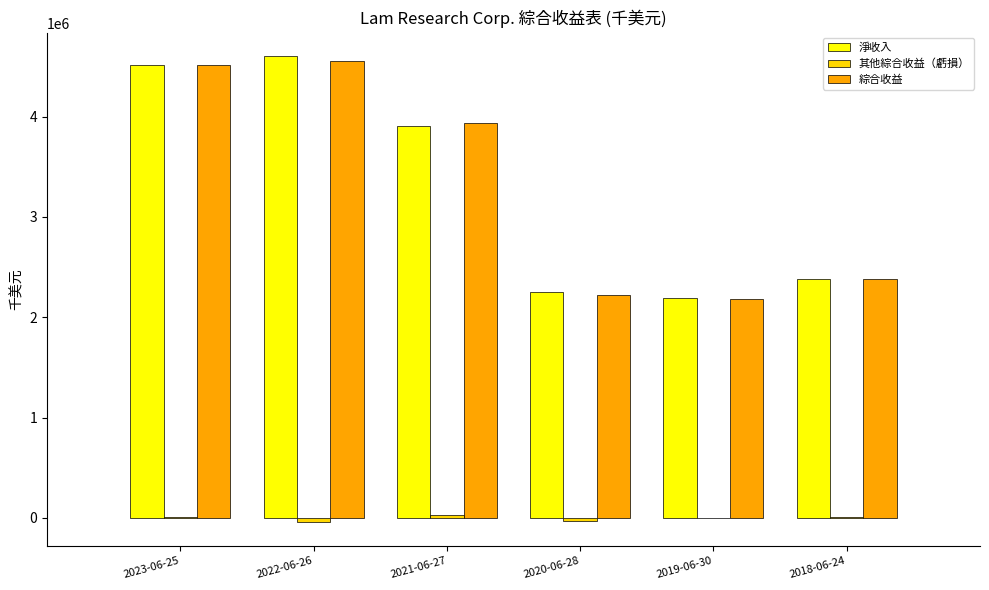

At which label is 淨收入 closest to 3398358?

2021-06-27